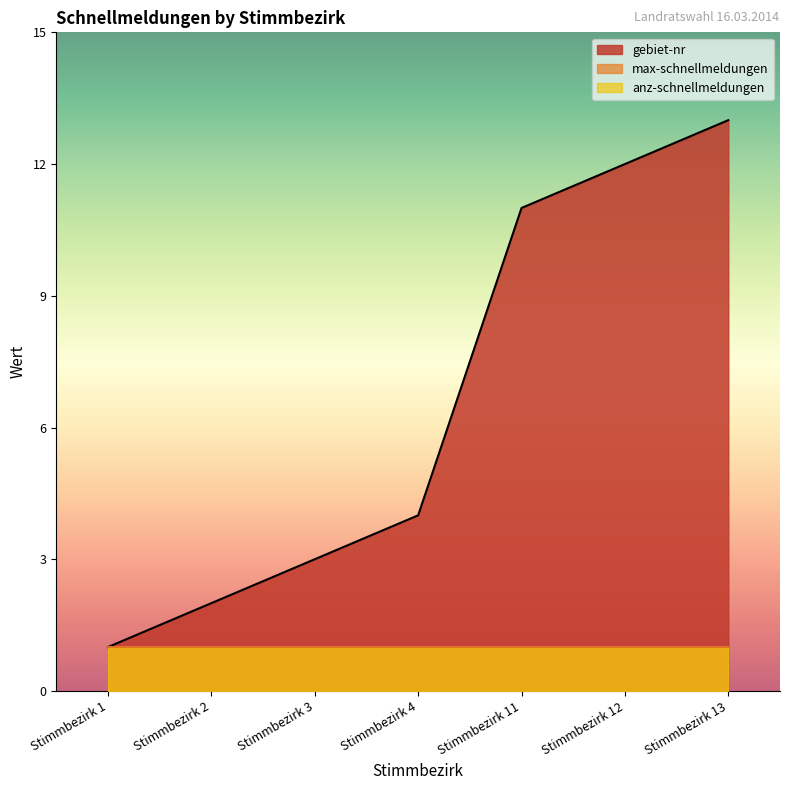

What is the total value across all series at Stimmbezirk 4?

6